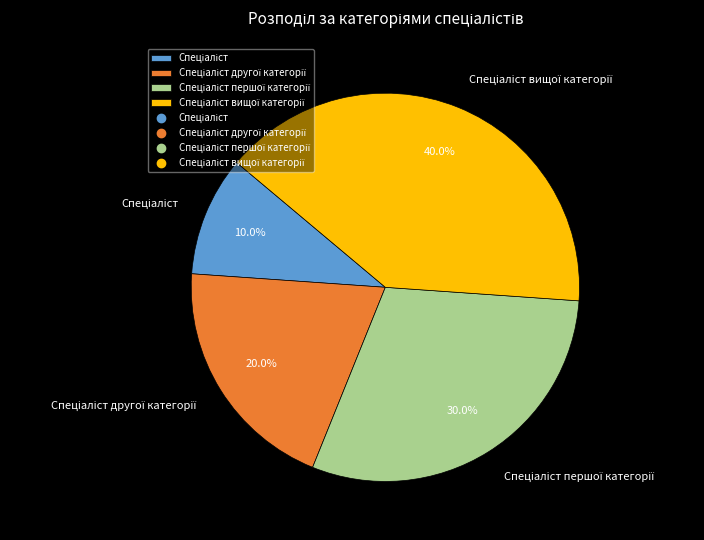

How many slices are in this pie chart?

4